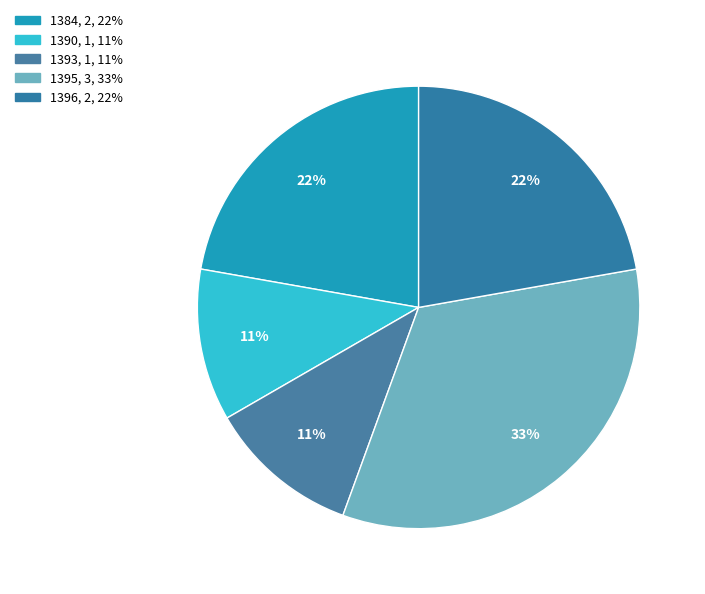

What is the change in value from 1390 to 1395?

+2